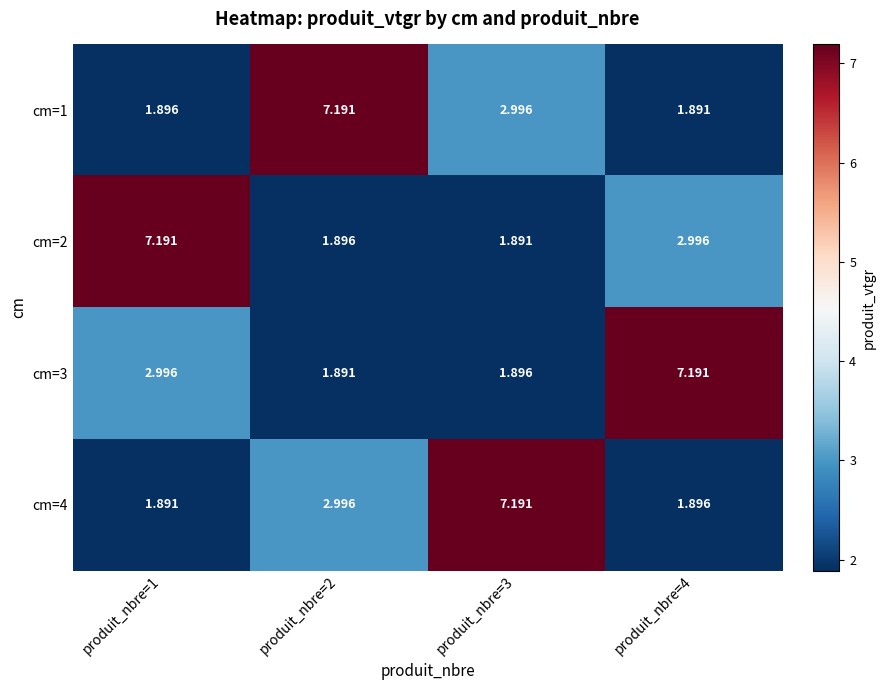

Is the value of cm=1 at produit_nbre=2 greater than the value of cm=3 at produit_nbre=2?

Yes